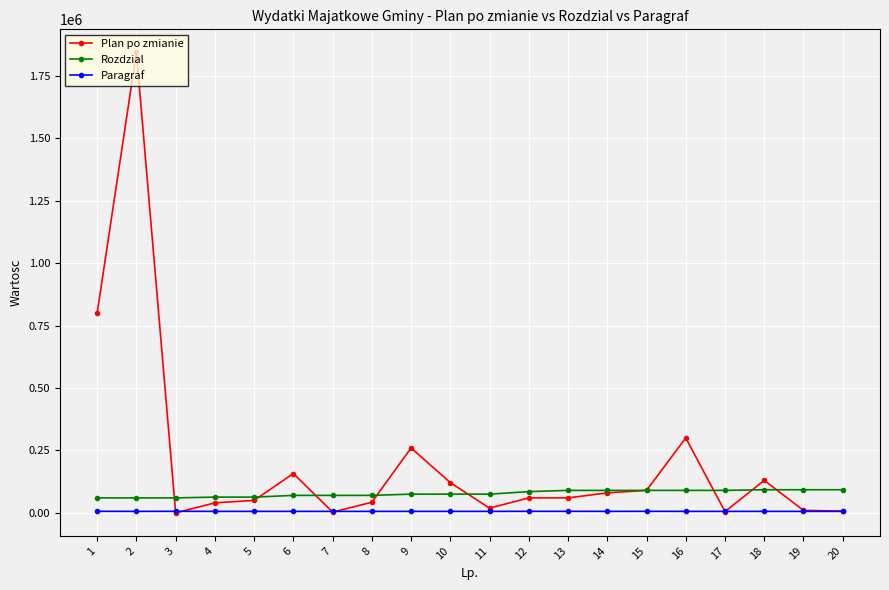

What is the value of the Rozdzial point at the 11th from the left?

75023.0